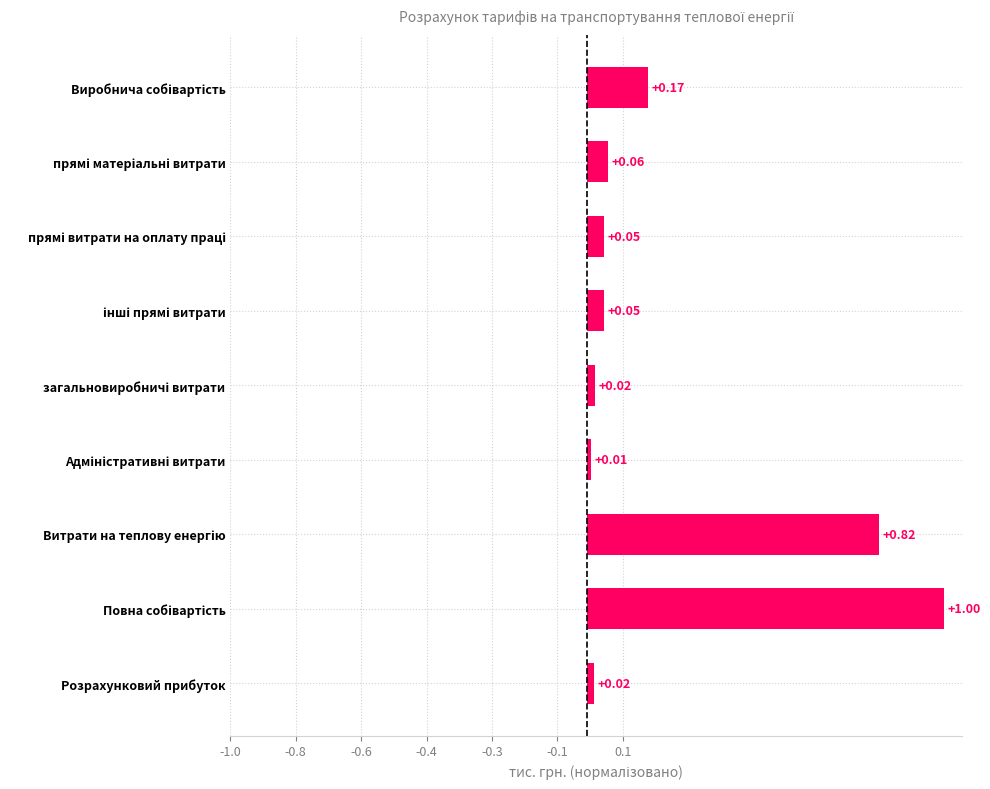

What is the difference between the maximum and second lowest values?

1.0